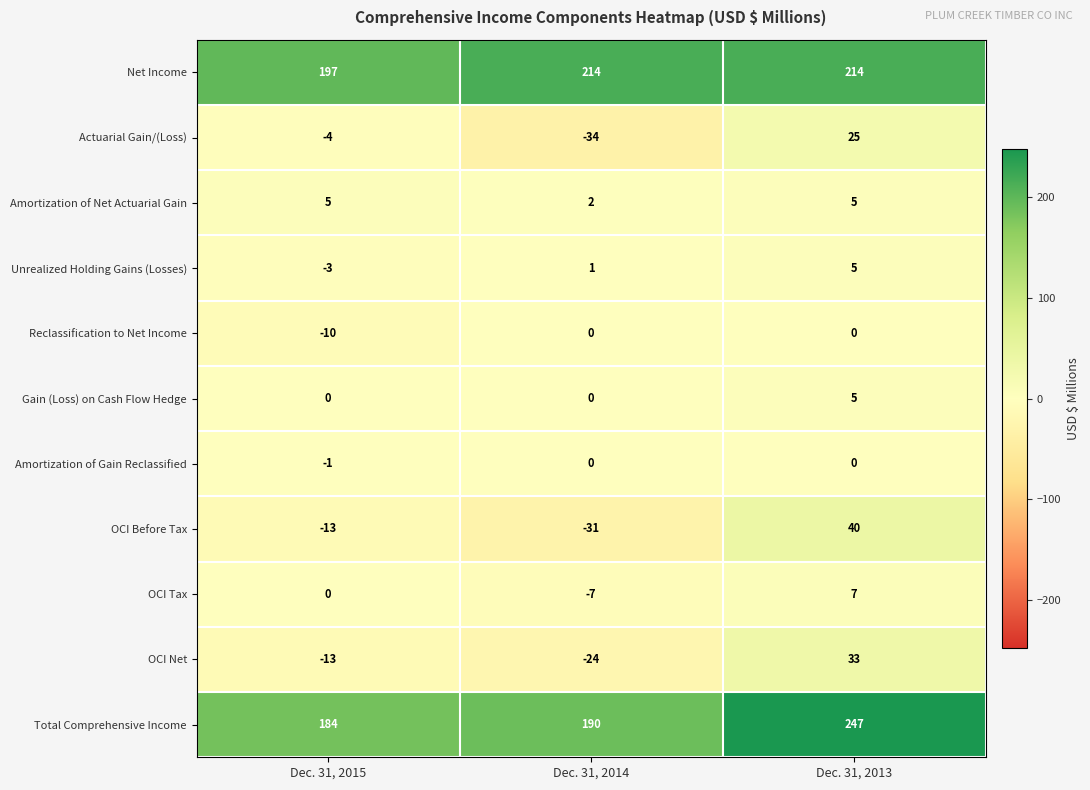

Where is Net Income nearest to the value 205?

Dec. 31, 2015